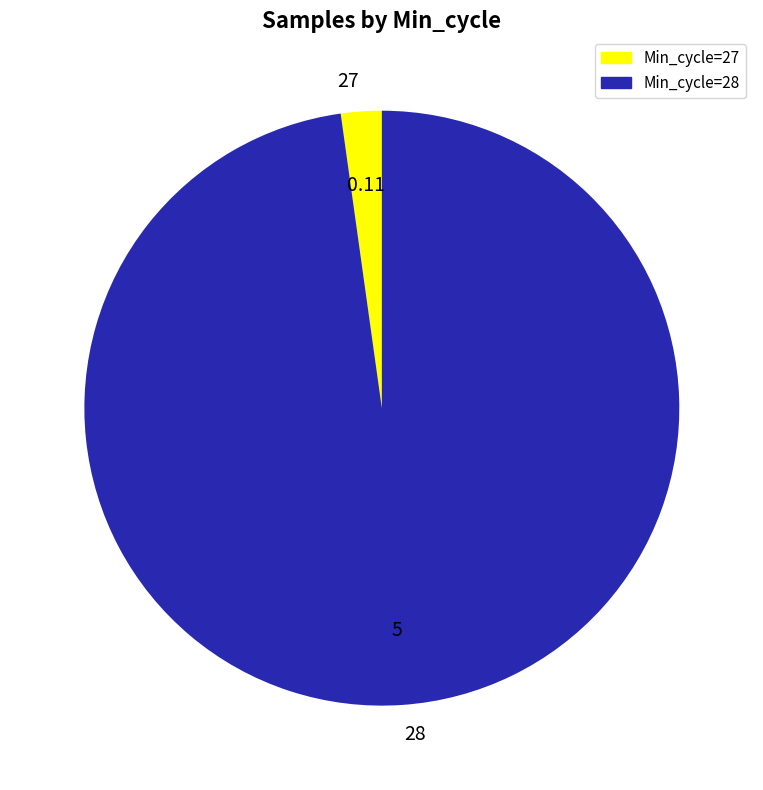

What is the majority slice?

28